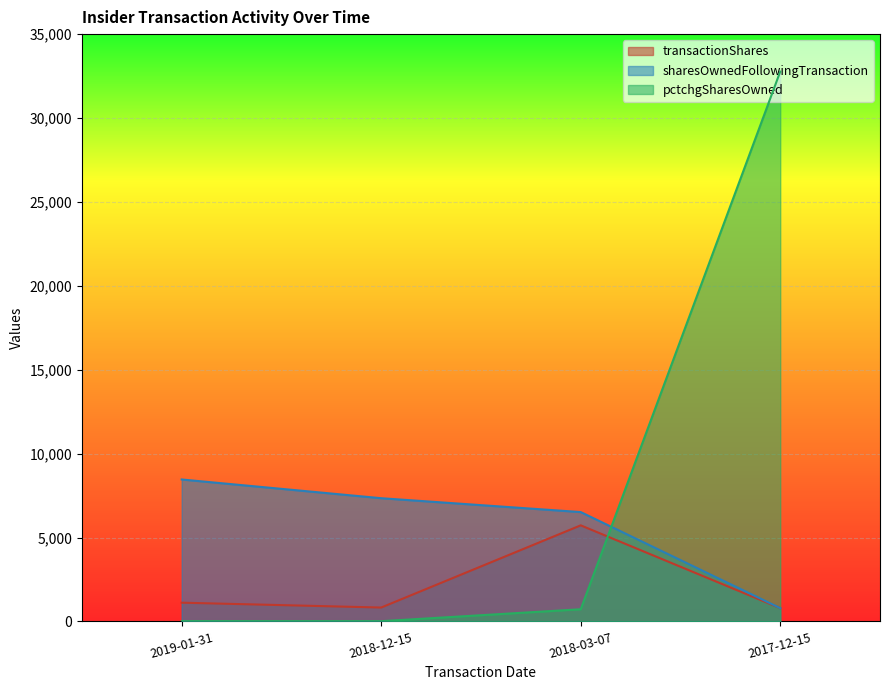

What position from the left is 2017-12-15?

4